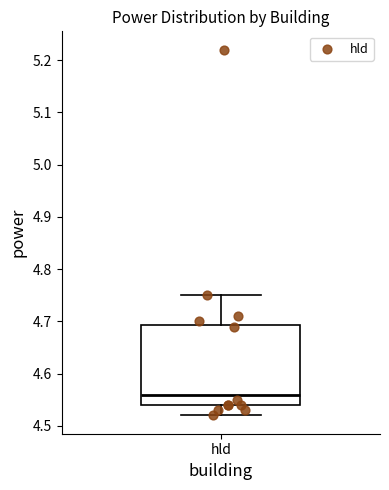

Where is the lower edge of the box for hld on the y-axis? The values are not printed on the chart, so give them approximately, as read against the axis.

4.54